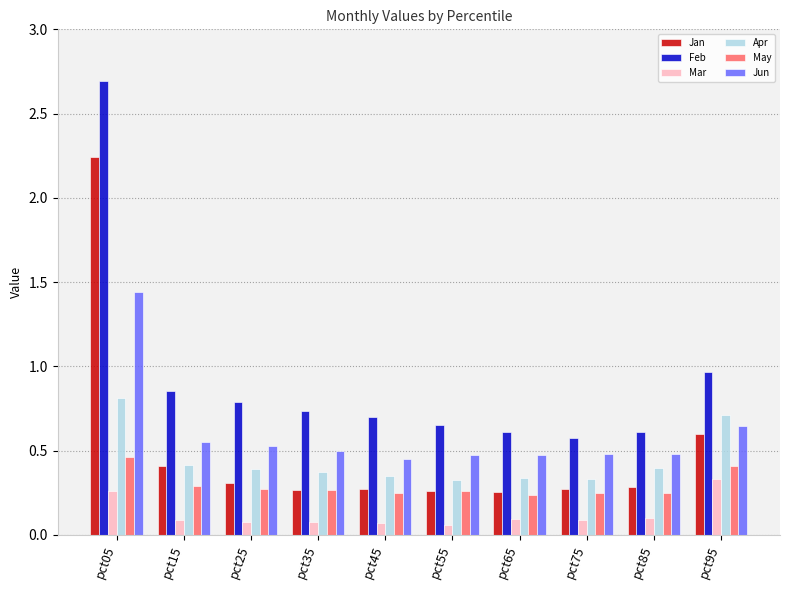

Count the Jan values in the range 0 to 1.

9